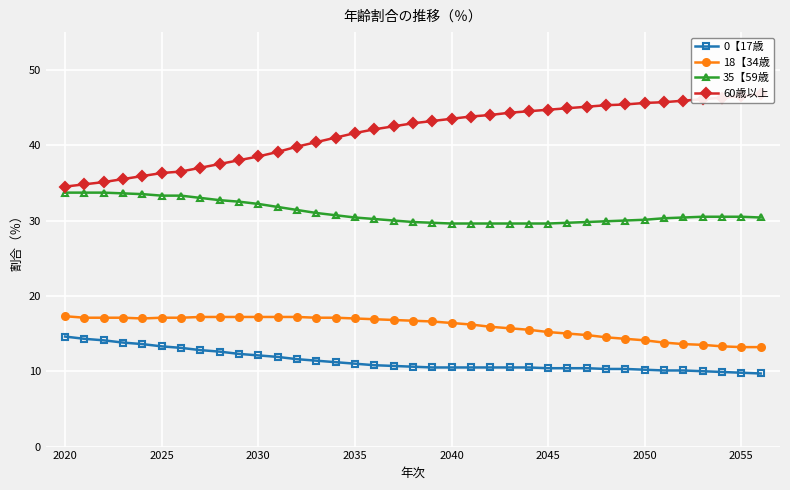

What is the maximum value for 0【17歳?

14.6